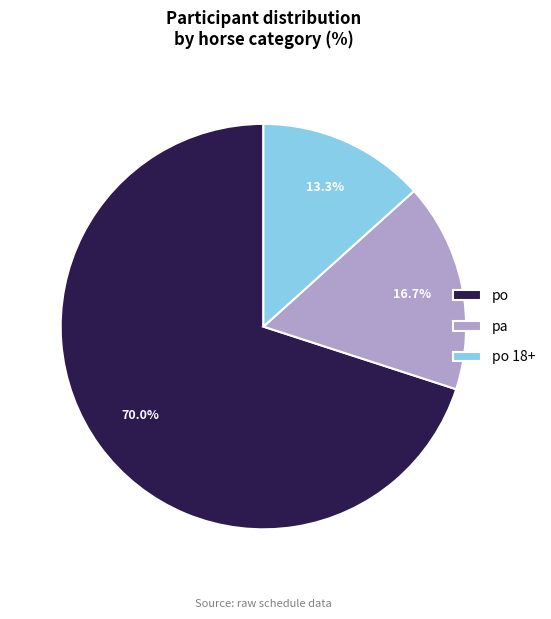

What percentage is the pa slice, to the nearest percent?

17%